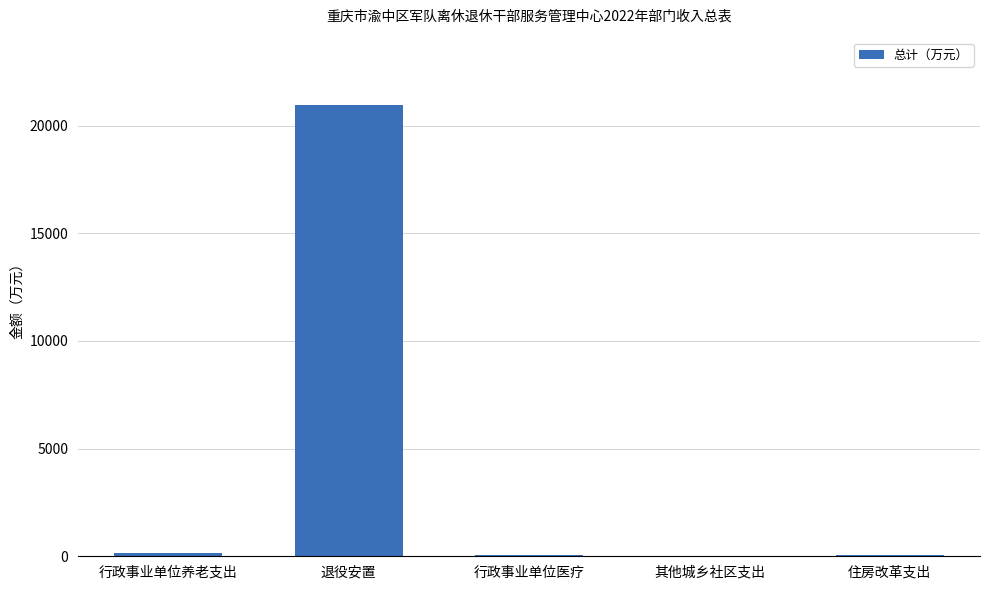

True or false: the data shows 12633.6 at 退役安置.

False